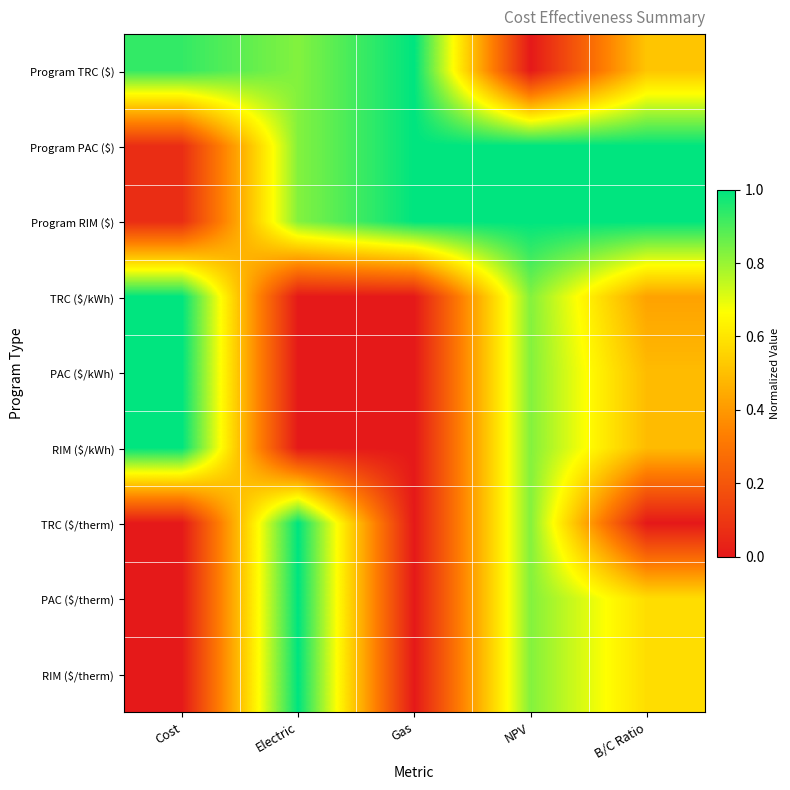

Count the number of data series in this chart.

9